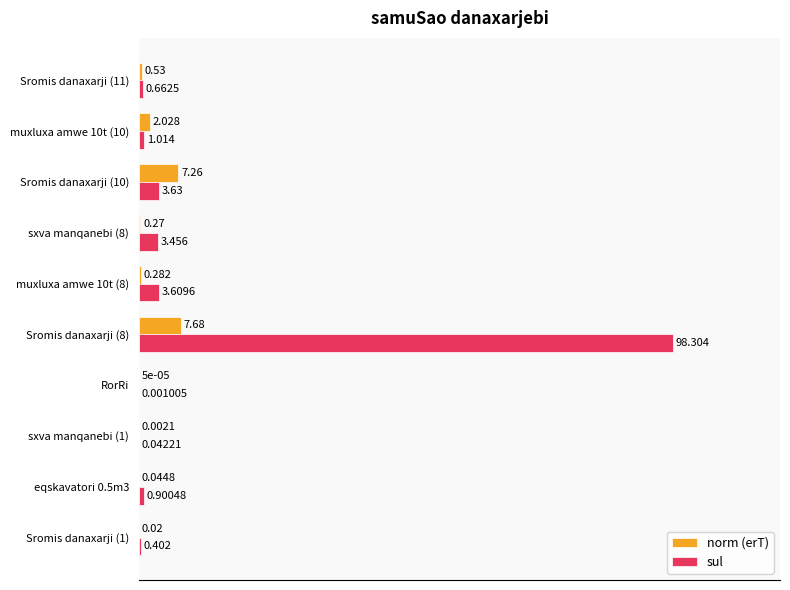

Is the value of norm (erT) at Sromis danaxarji (1) greater than the value of sul at Sromis danaxarji (10)?

No